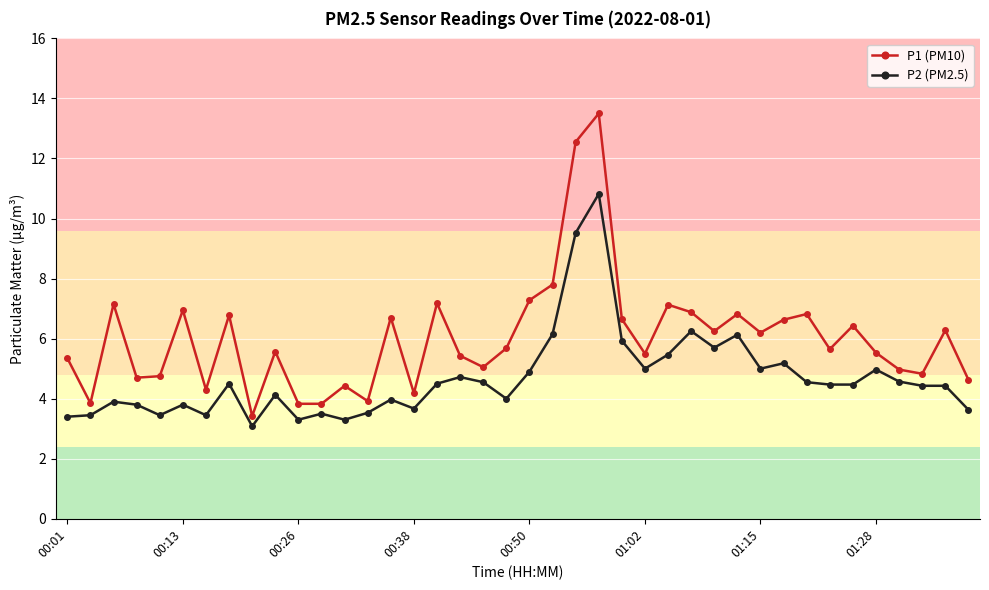

What is the value of the P1 (PM10) point at the 14th from the left?

3.9